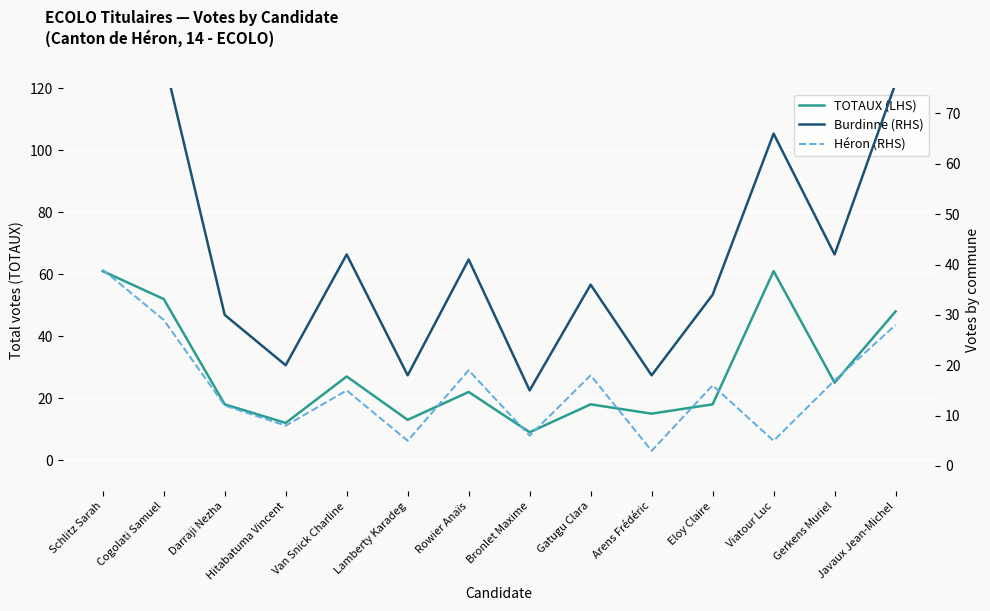

True or false: TOTAUX (LHS) and Héron (RHS) intersect in this chart.

False